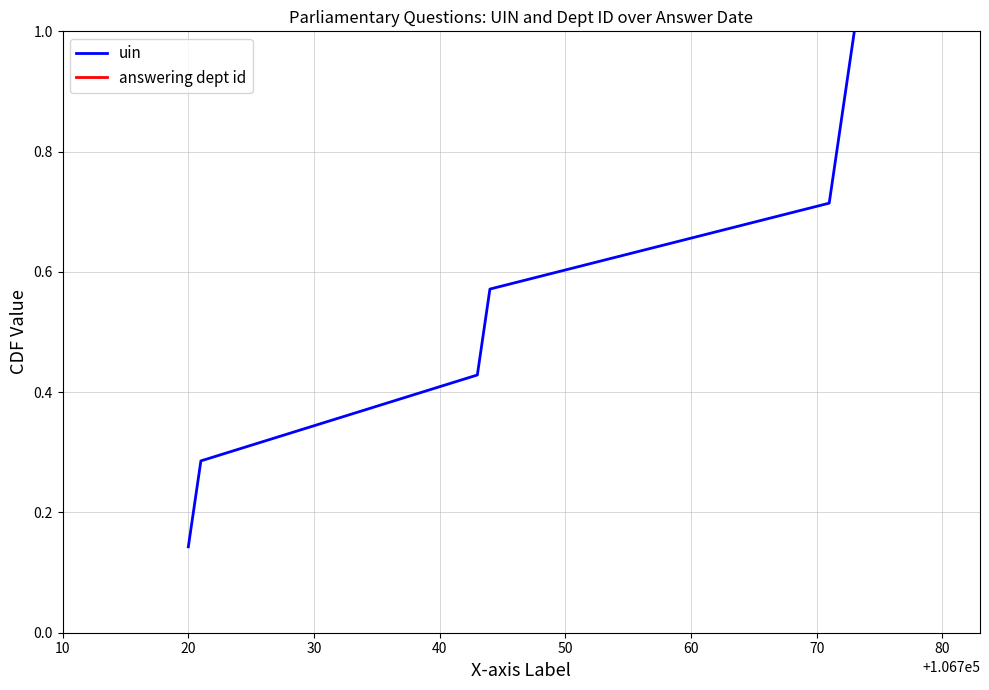

True or false: uin has more than 0 points higher than both neighbors.

False